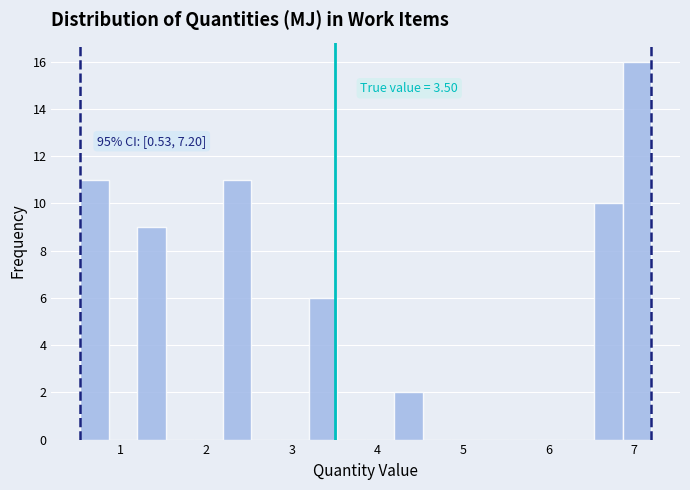

Read against the x-axis, roughly where is the centre of the tallest bar?

7.0